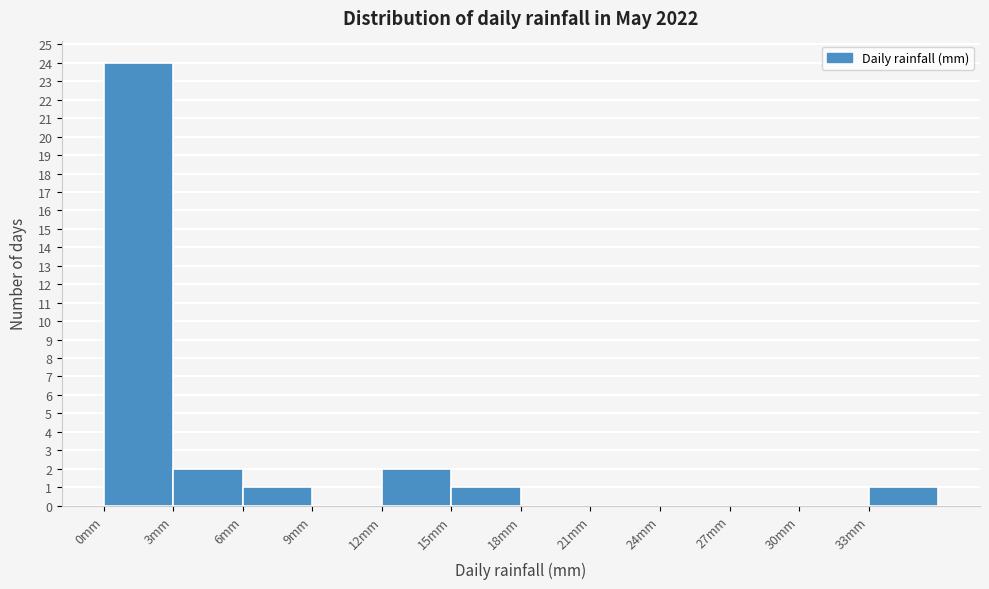

Over which range of the x-axis is the bar tallest?

0 to 3